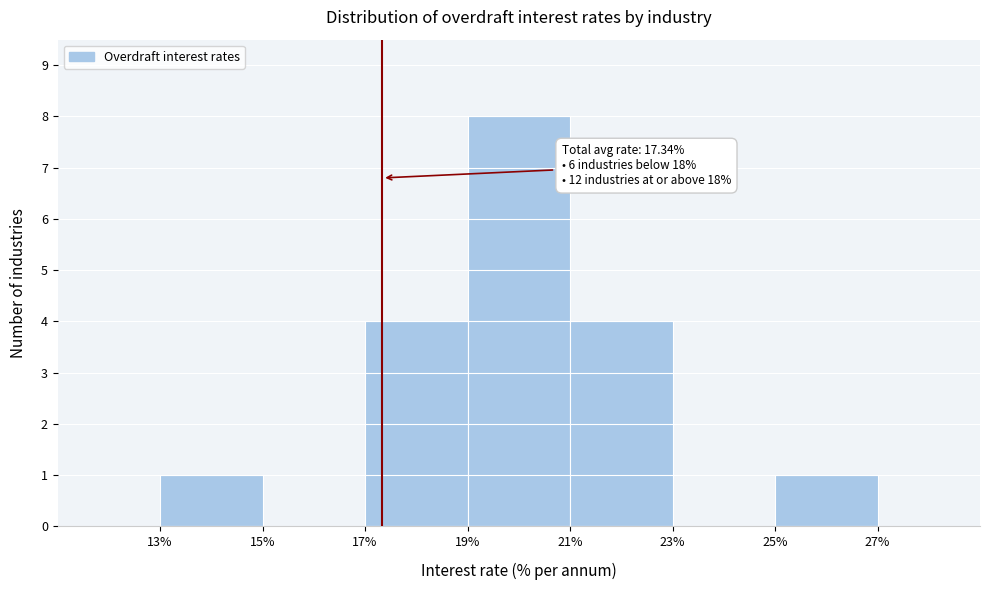

Over which range of the x-axis is the bar tallest?

19% to 21%